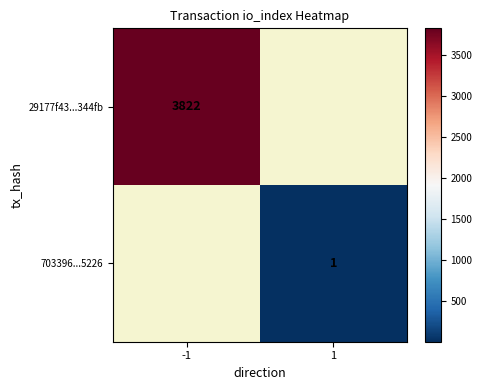

Is it true that 703396...5226 equals 1 at 1?

True